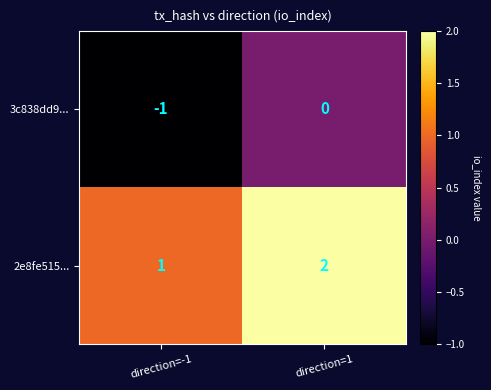

What is the sum of the 2e8fe515... values at direction=1 and direction=-1?

3